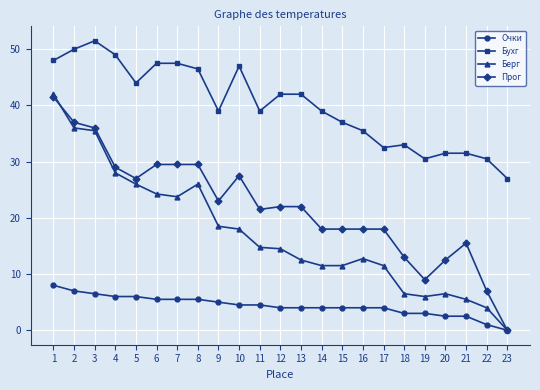

Which series has the largest total across all categories?

Бухг